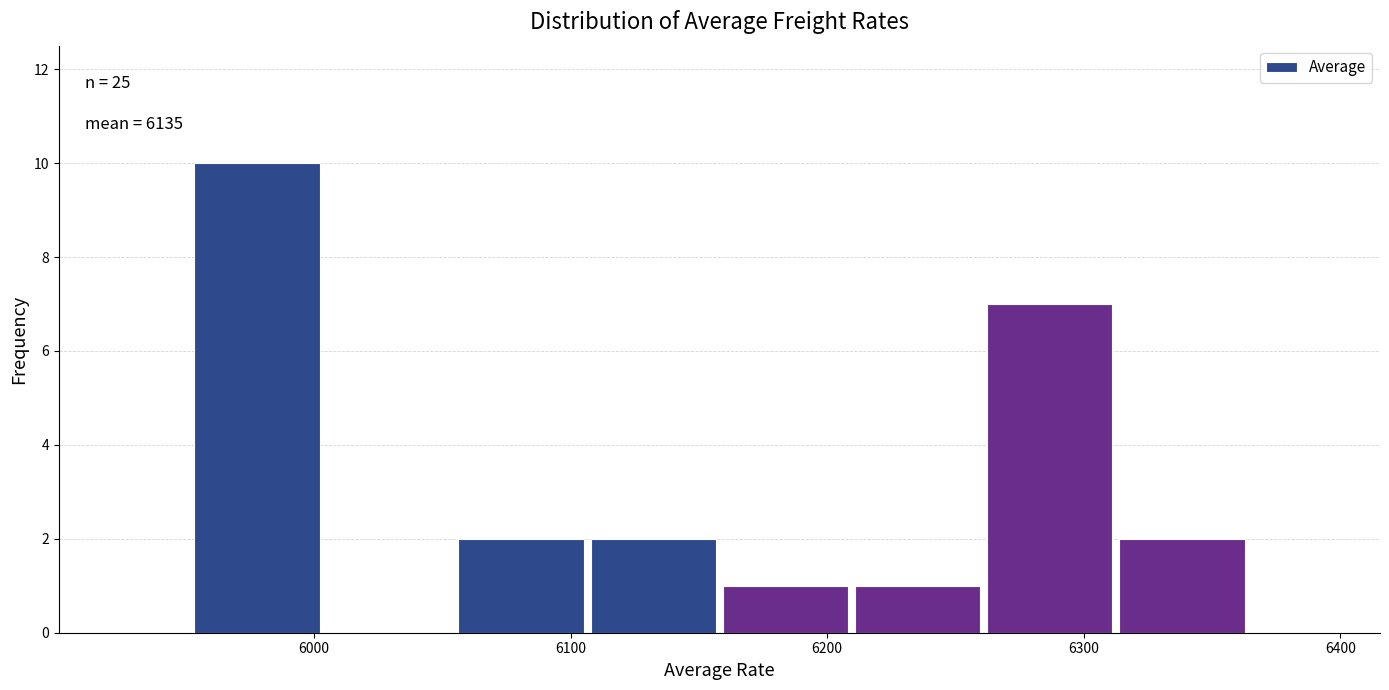

Which range on the x-axis has the tallest bar?

5950 to 6000